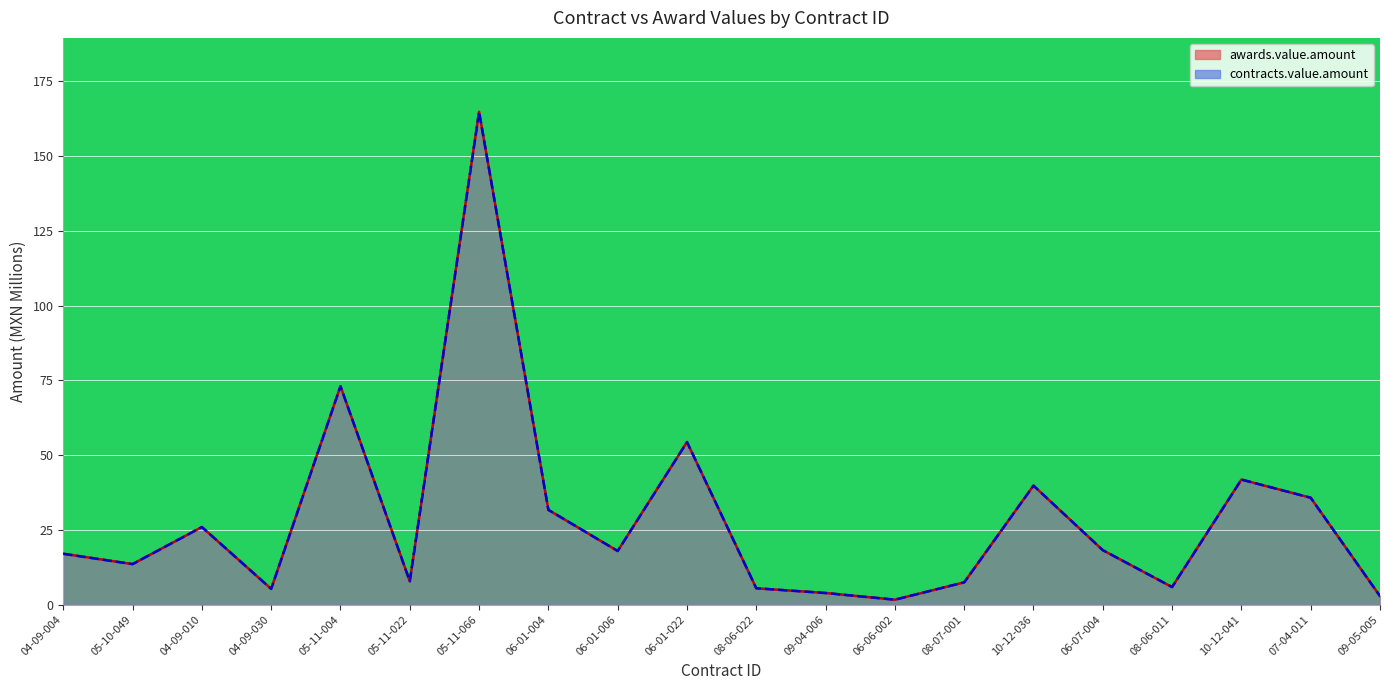

Is it true that contracts.value.amount equals 60.4 at 10-12-041?

False